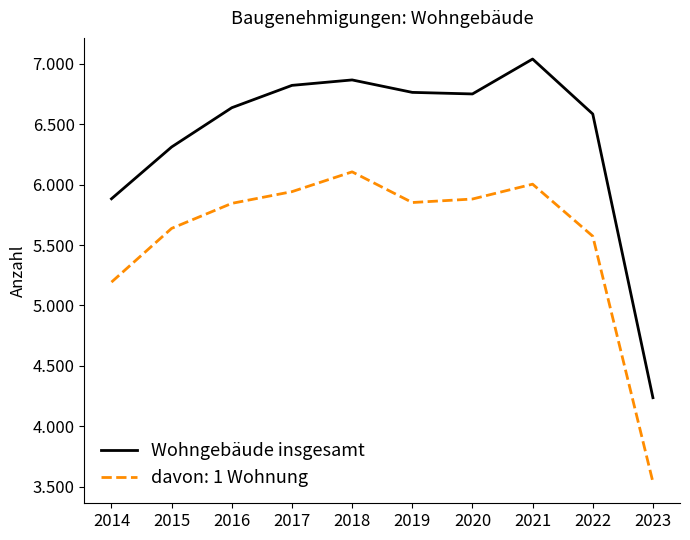

Reading left to right, extract all data points from this chart.

2014=5883	2015=6312	2016=6637	2017=6822	2018=6867	2019=6764	2020=6751	2021=7040	2022=6585	2023=4236